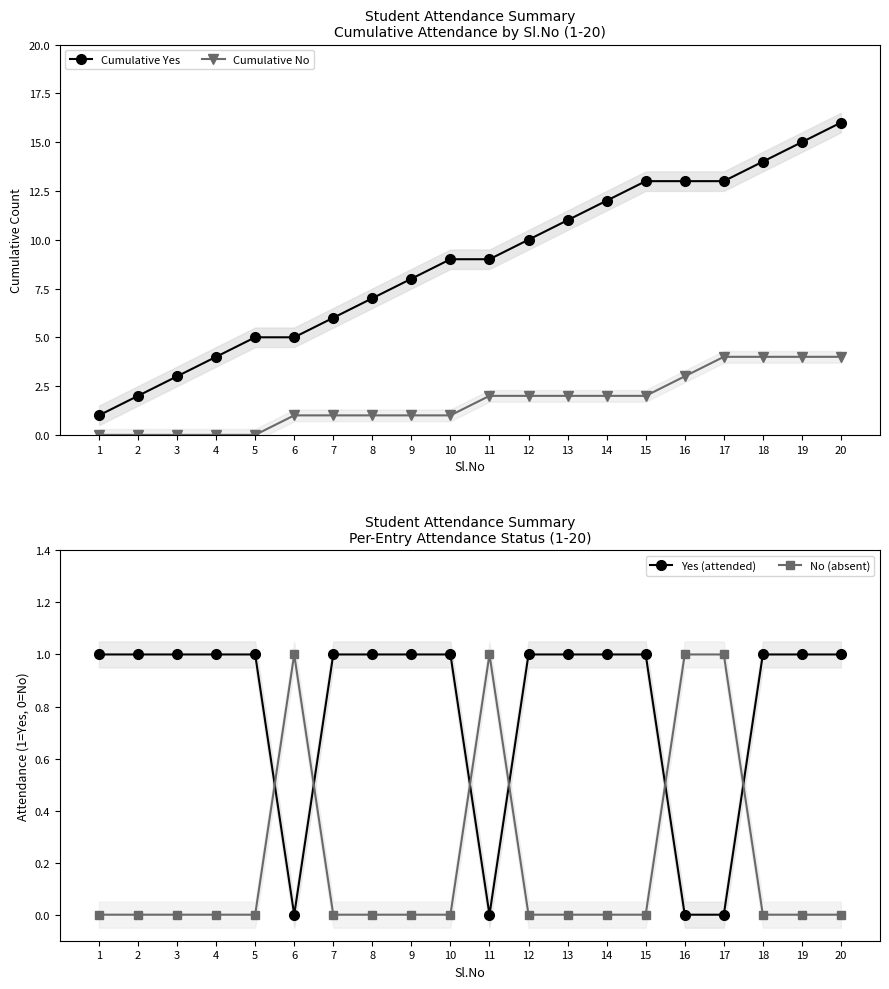

How many values in the Cumulative No series exceed 2?

5